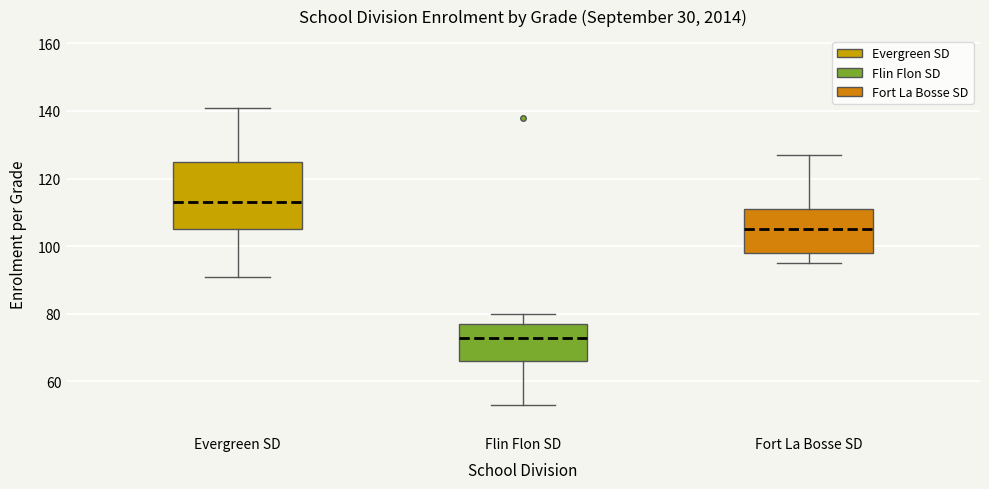

Comparing the boxes themselves (not the whiskers), which one is the tallest?

Evergreen SD